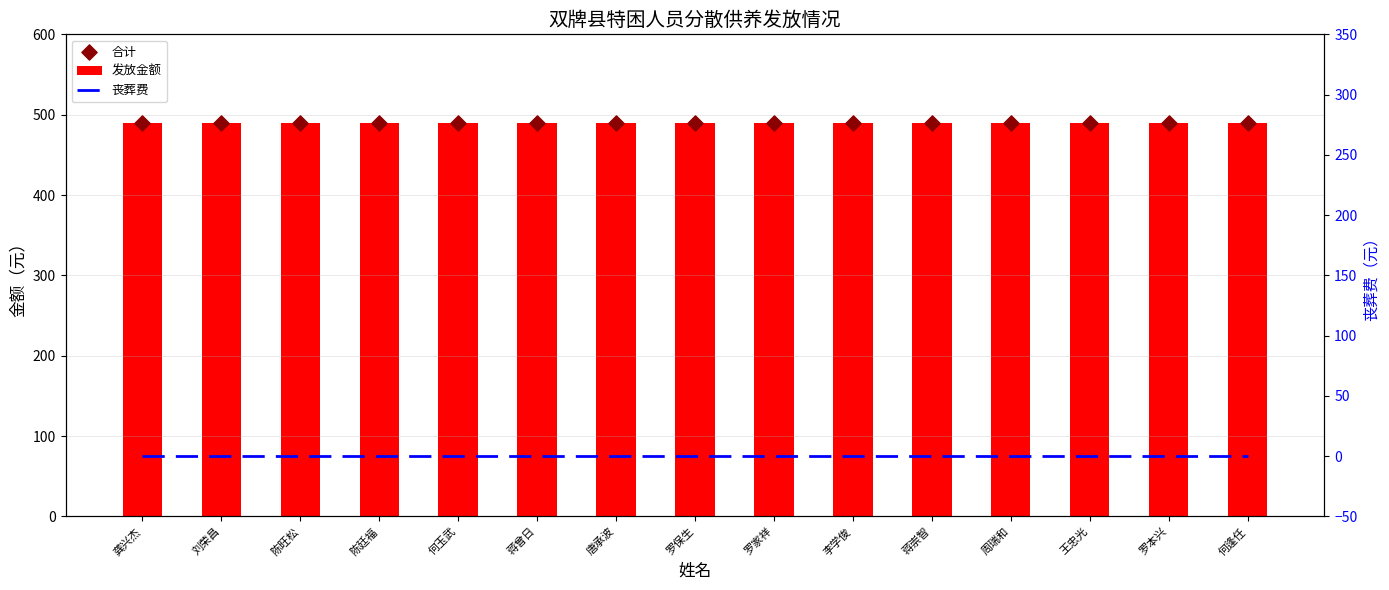

Which series reaches the maximum Y coordinate?

发放金额